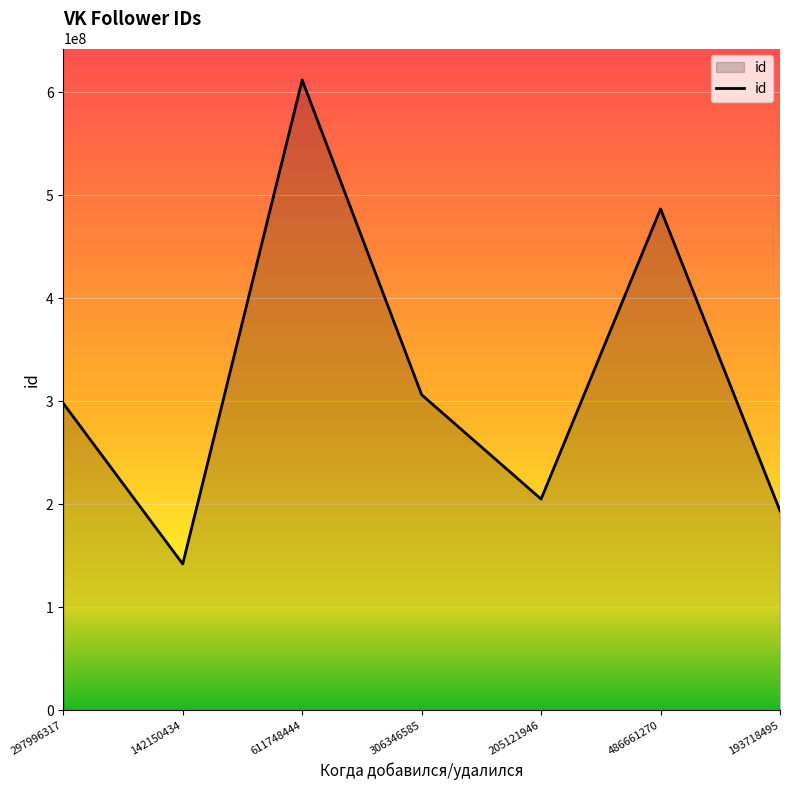

What is the sum of all values?

2243743491